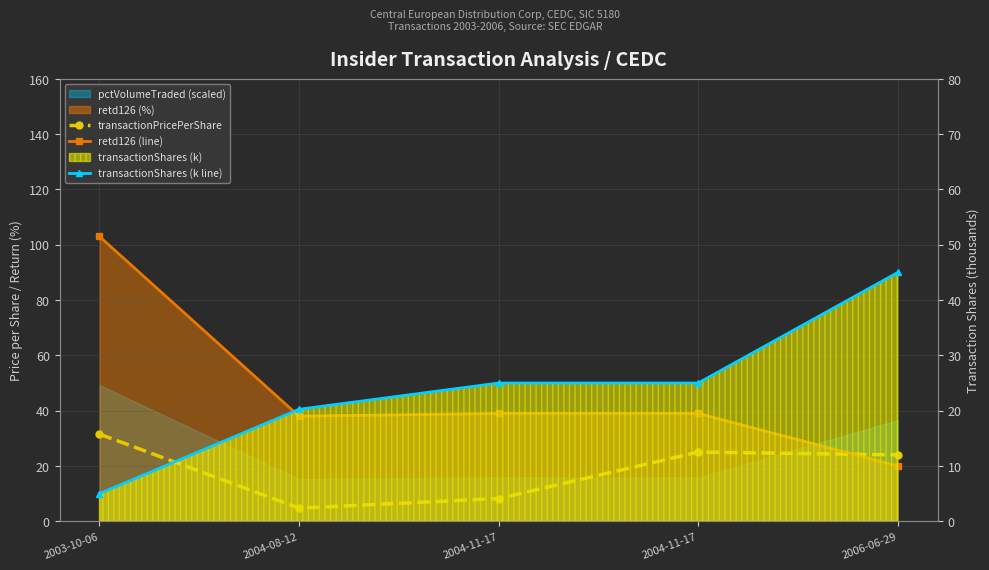

How many lines are shown in the chart?

3